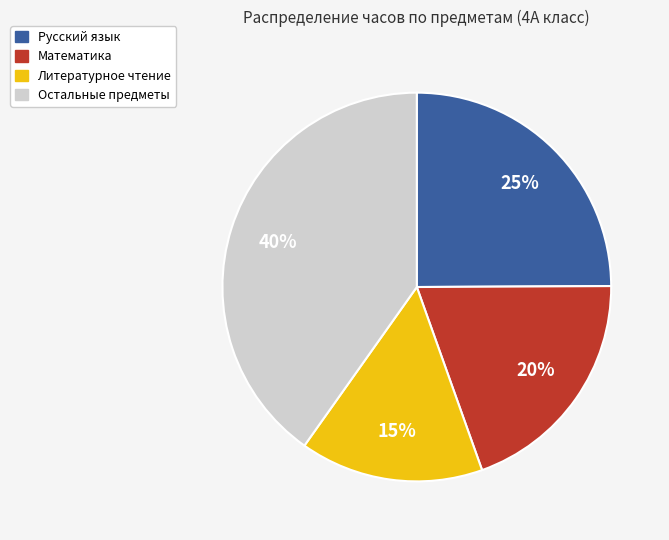

Does any single category account for the majority?

No